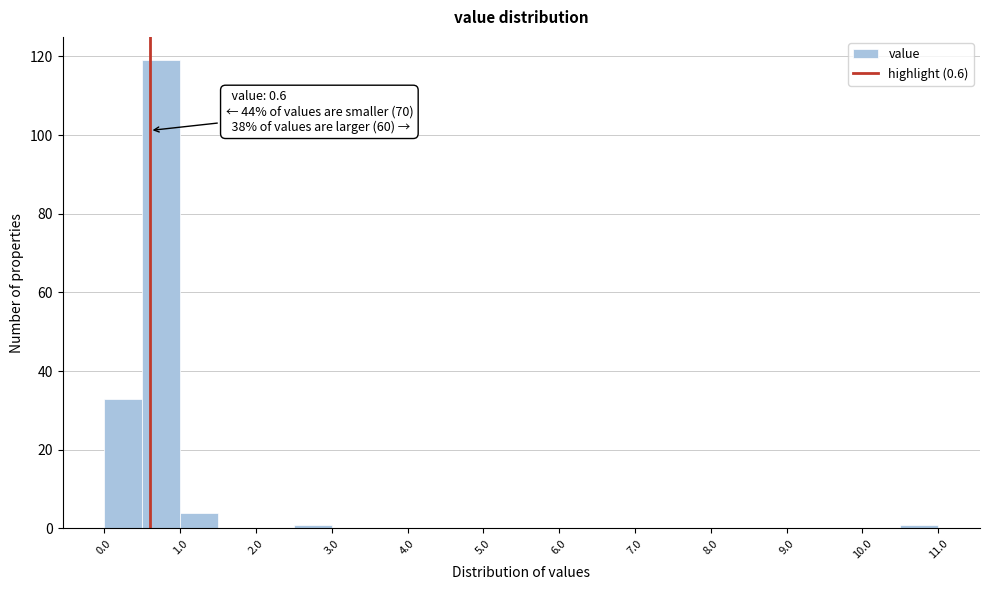

Which range on the x-axis has the tallest bar?

0.5 to 1.0